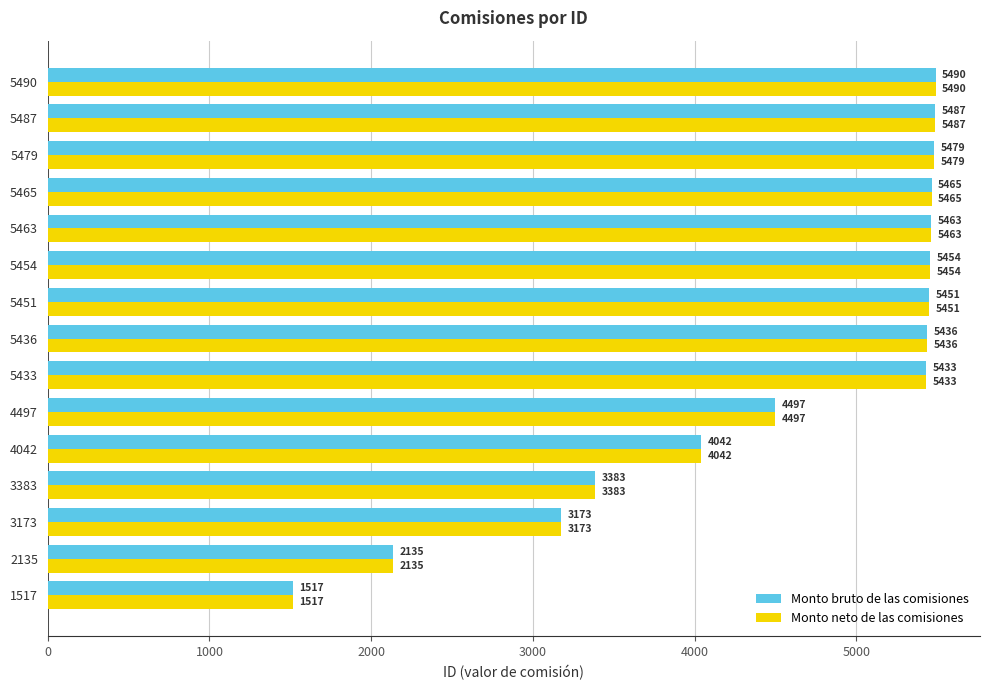

Rank the categories by Monto neto de las comisiones value from highest to lowest.

5490, 5487, 5479, 5465, 5463, 5454, 5451, 5436, 5433, 4497, 4042, 3383, 3173, 2135, 1517